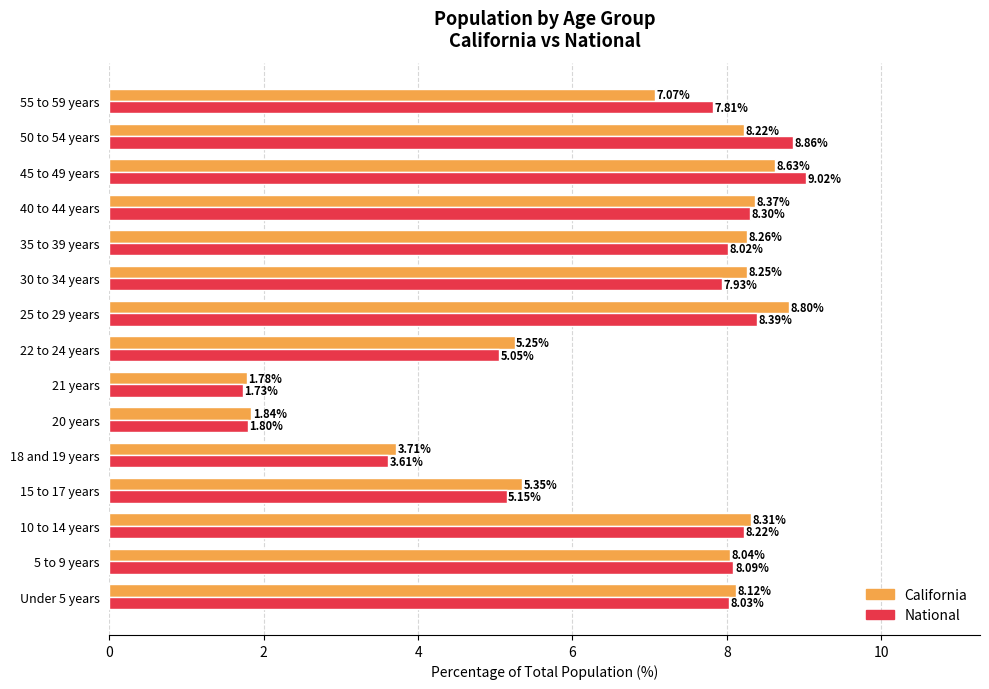

Which series has the widest spread of values?

National